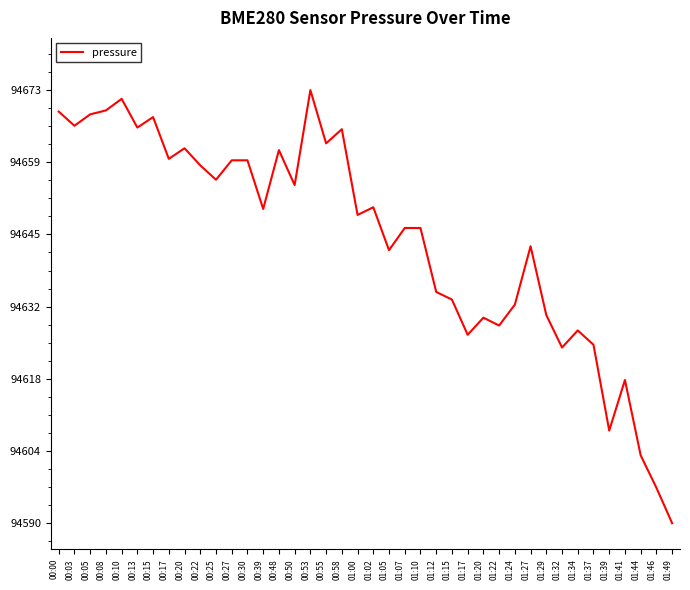

What is the ratio of the value at 01:44 to the value at 00:00?

1.0